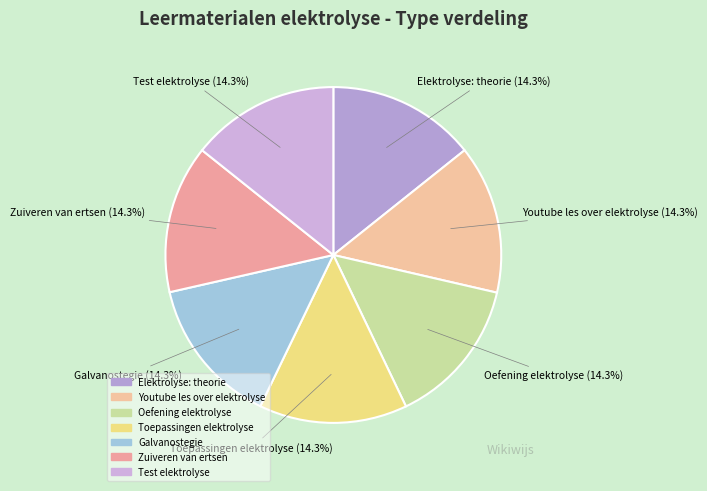

What percentage is the Oefening elektrolyse slice, to the nearest percent?

14%